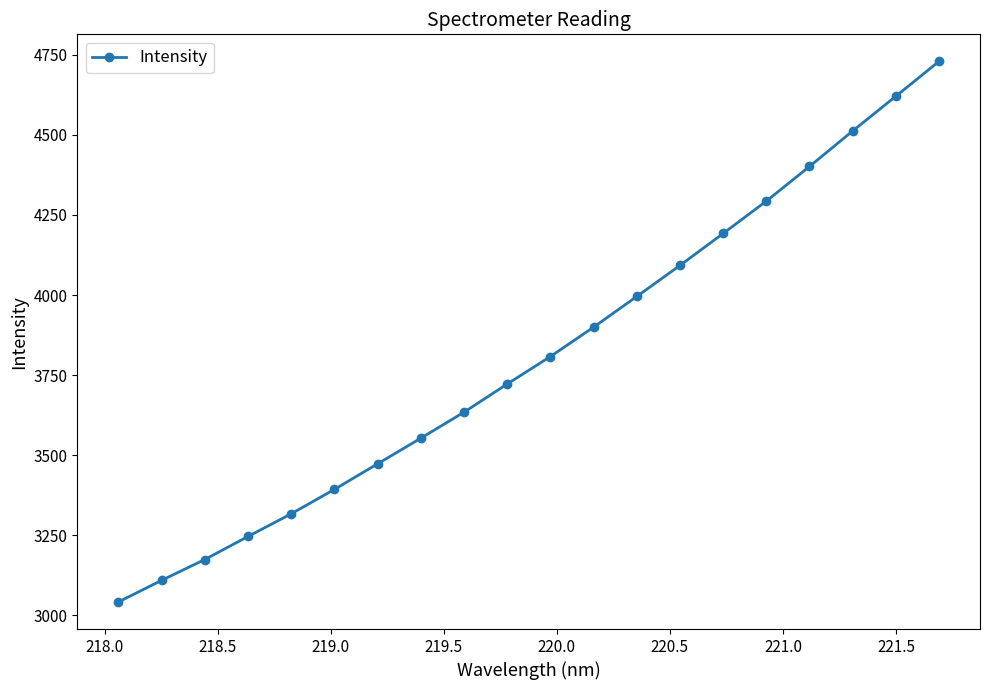

True or false: the data has more than 0 interior local peaks.

False